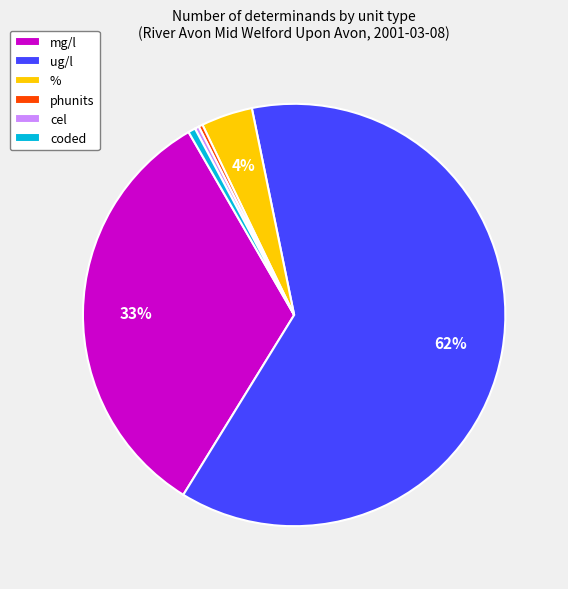

Is it true that % is 4% of the pie?

True